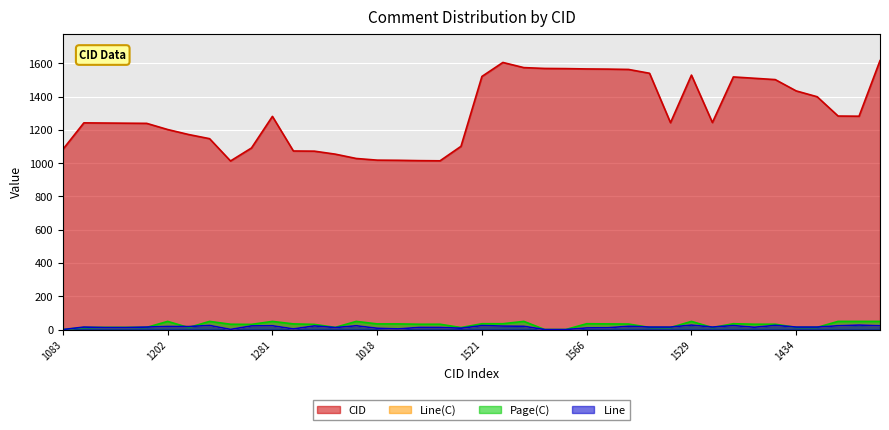

How many data points in Page(C) are above 32?

18